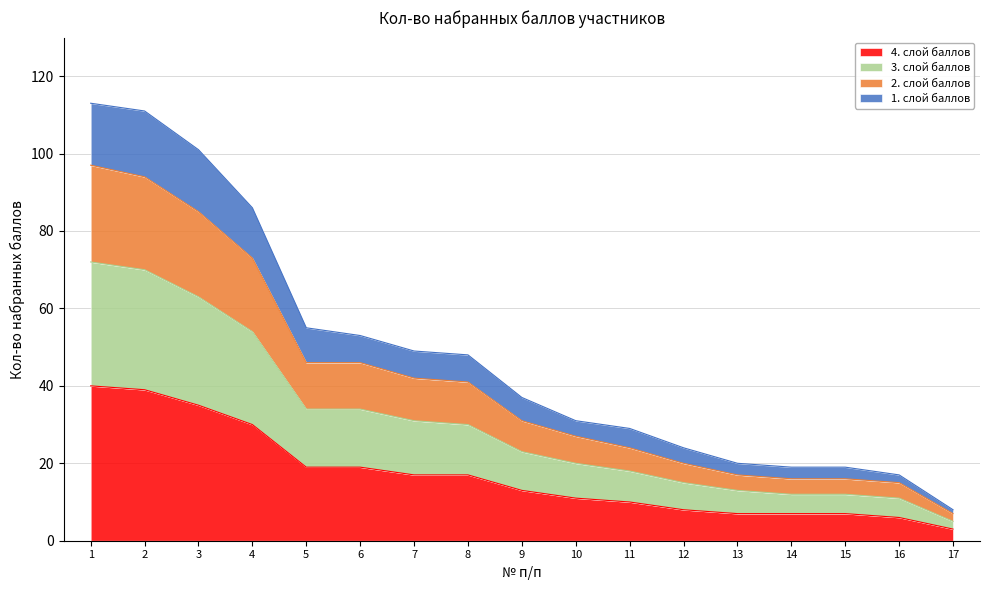

Reading left to right, list all the values displayed in this chart.

1=113	2=111	3=101	4=86	5=55	6=53	7=49	8=48	9=37	10=31	11=29	12=24	13=20	14=19	15=19	16=17	17=8